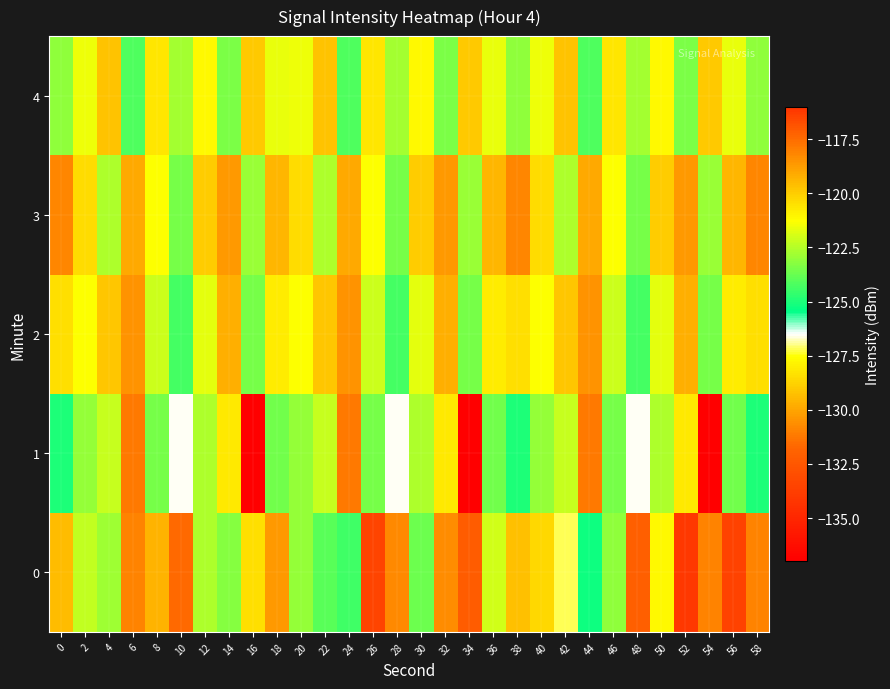

Which series has the largest range (max minus min)?

1